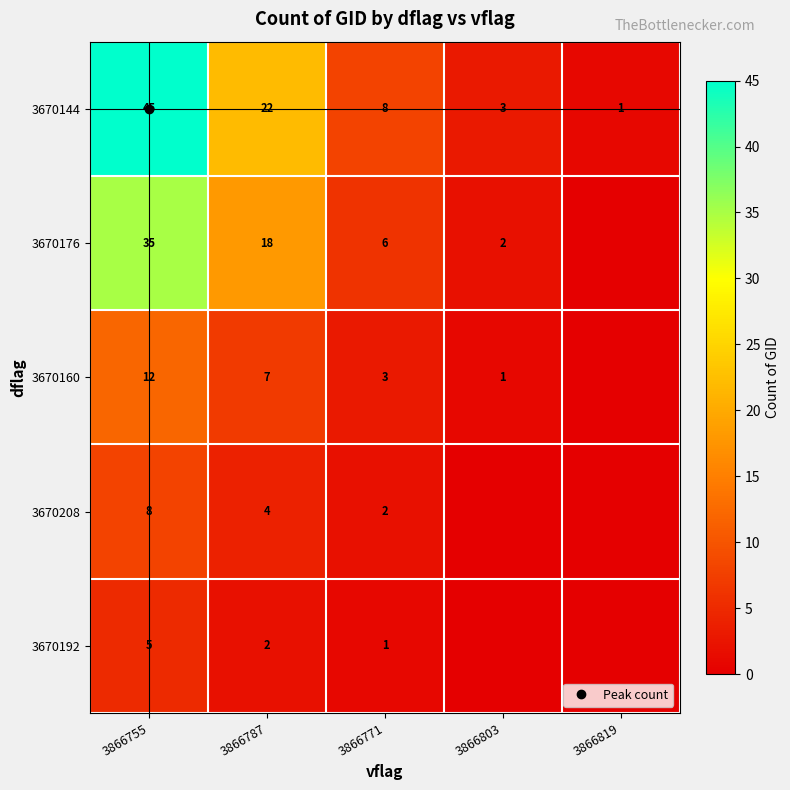

How many distinct data groups are displayed?

5